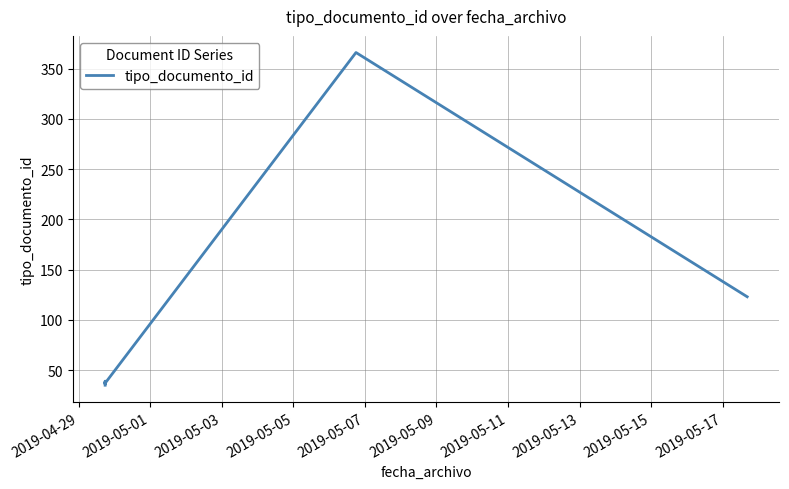

How many interior local peaks (higher than both neighbors) does the data have?

3